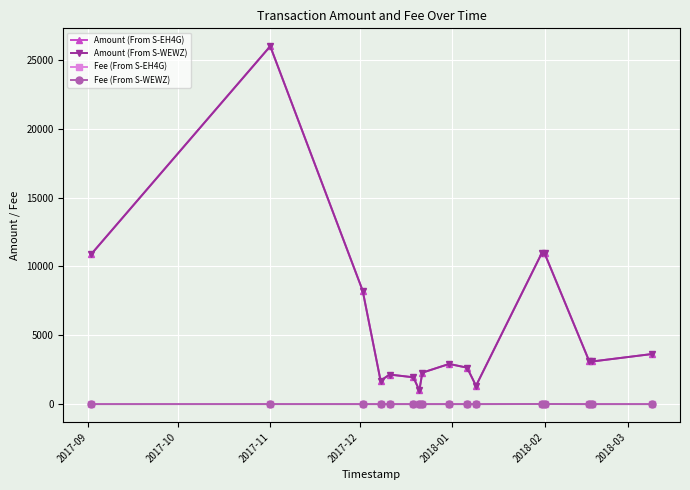

True or false: Fee (From S-EH4G) and Amount (From S-EH4G) cross at least once.

False